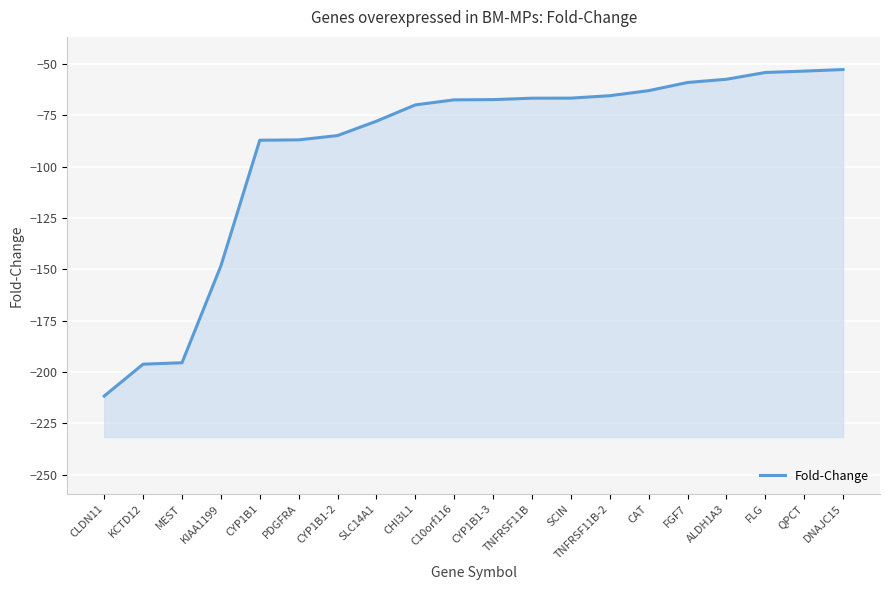

The value at SCIN is -66.5. True or false?

True